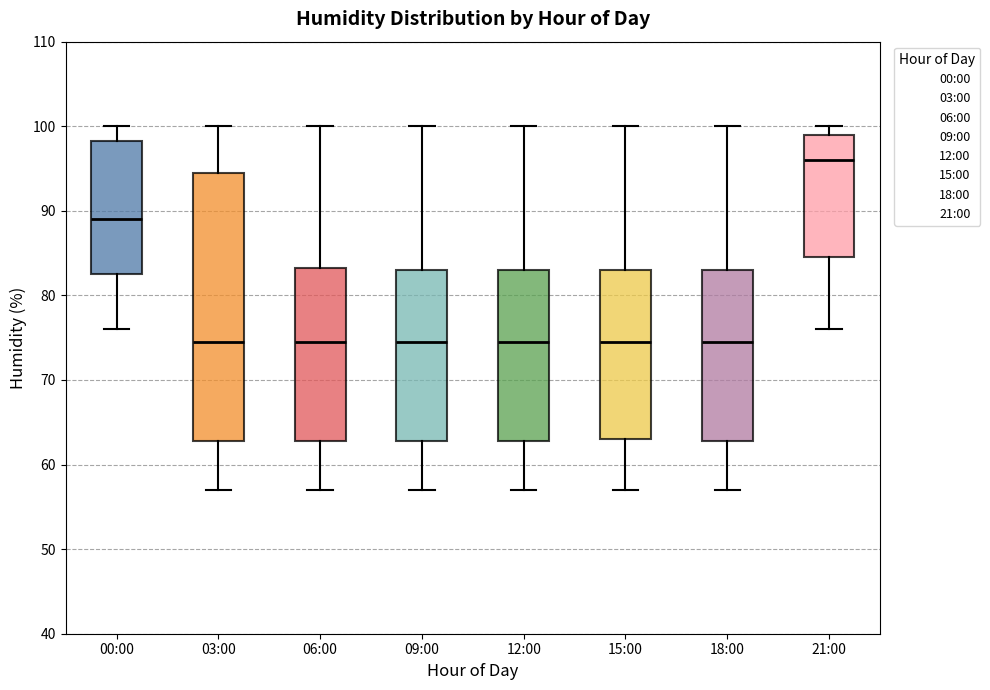

Reading left to right, transcribe this box plot: for each box, give where its median line is, the range the box spans, and where its two whiskers end, as read against the y-axis. The values are not printed on the chart, so give them approximately, as read against the axis.

00:00: median 89, box 83 to 98, whiskers 76 to 100
03:00: median 75, box 63 to 95, whiskers 57 to 100
06:00: median 75, box 63 to 83, whiskers 57 to 100
09:00: median 75, box 63 to 83, whiskers 57 to 100
12:00: median 75, box 63 to 83, whiskers 57 to 100
15:00: median 75, box 63 to 83, whiskers 57 to 100
18:00: median 75, box 63 to 83, whiskers 57 to 100
21:00: median 96, box 85 to 99, whiskers 76 to 100